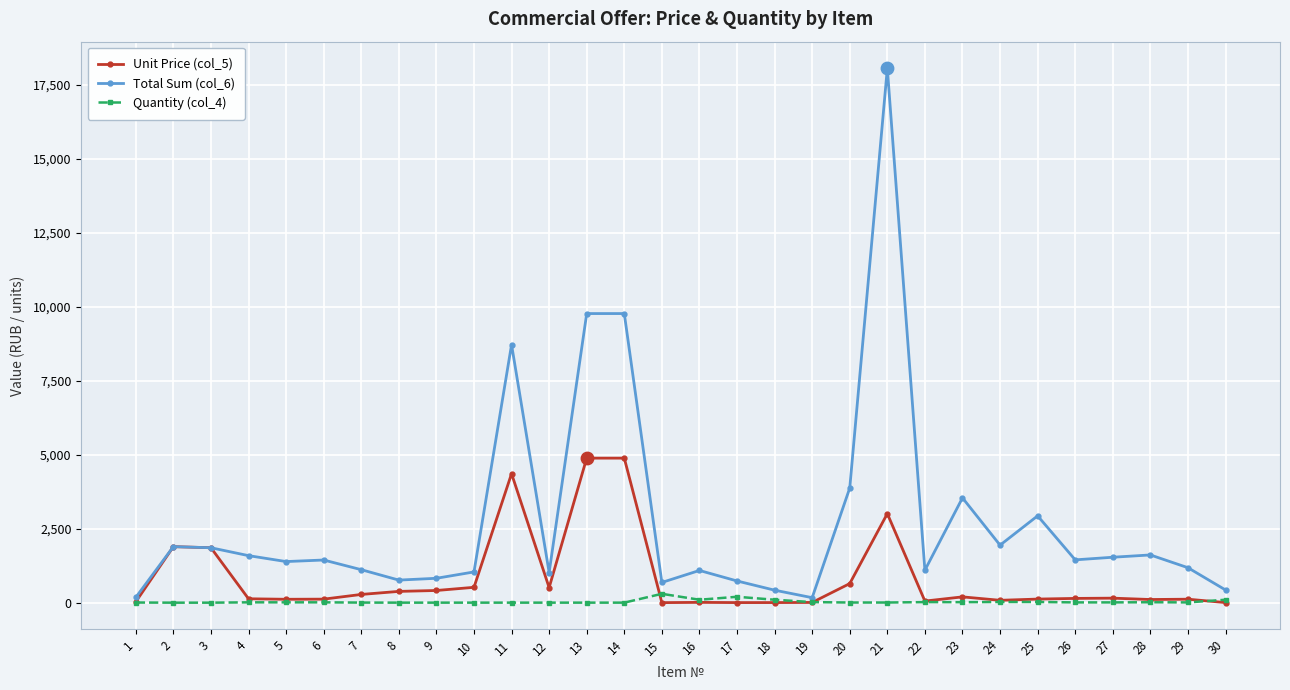

Which series has the largest range (max minus min)?

Total Sum (col_6)